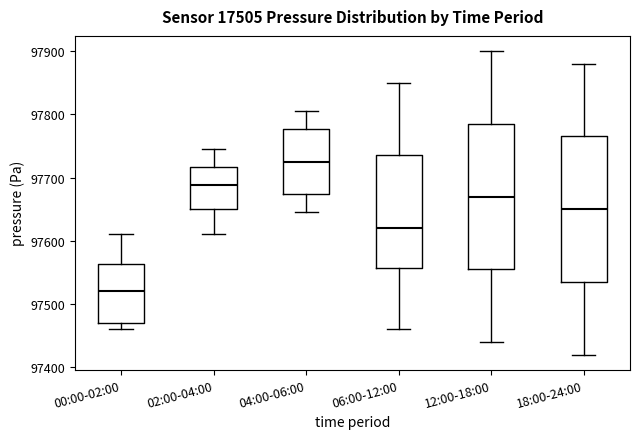

Which box's median line is the highest?

04:00-06:00